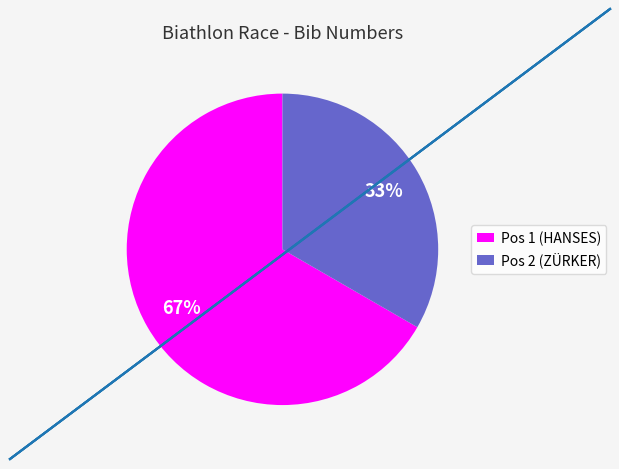

To the nearest percent, what is the average slice percentage?

50%